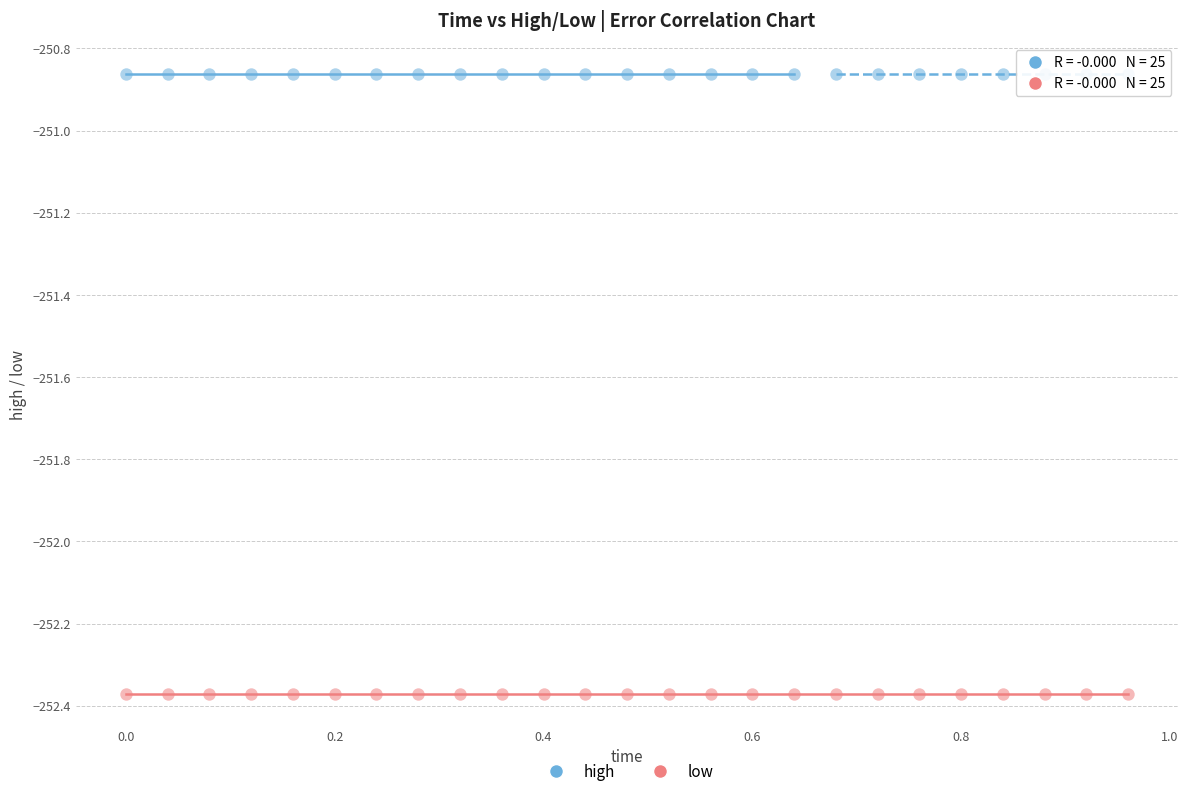

Which series reaches the maximum Y coordinate?

high